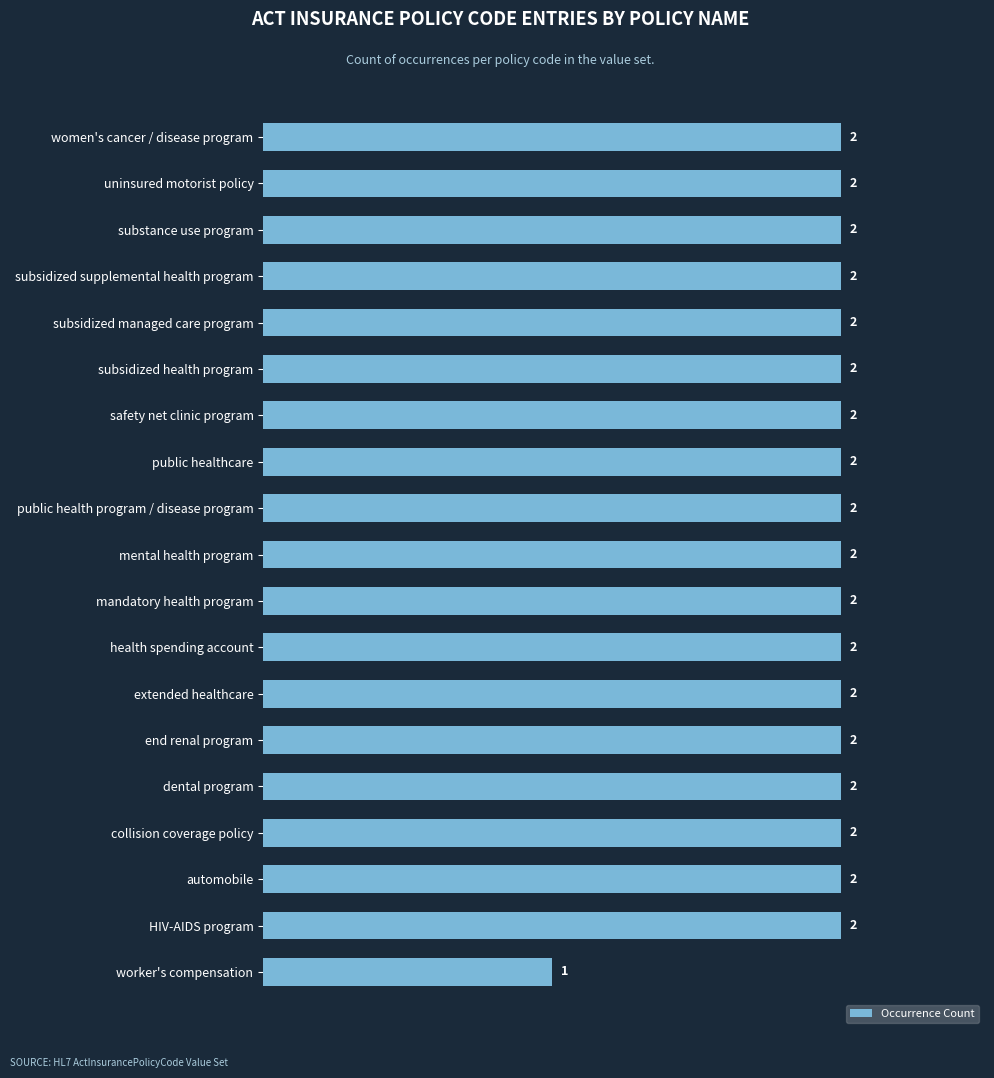

Where is the data nearest to the value 1?

worker's compensation